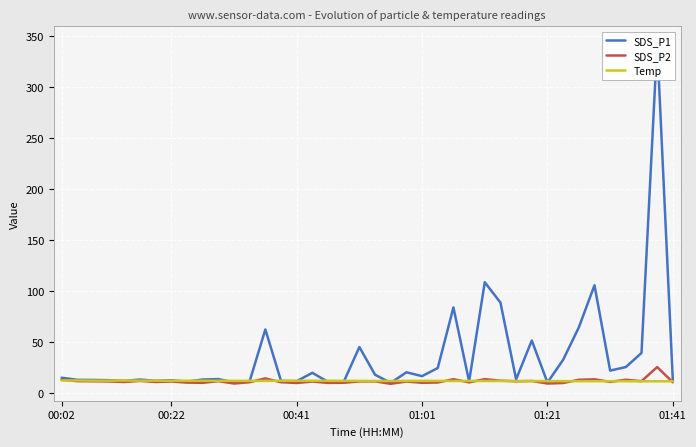

What is the difference between the highest and lowest values at 16?

8.6